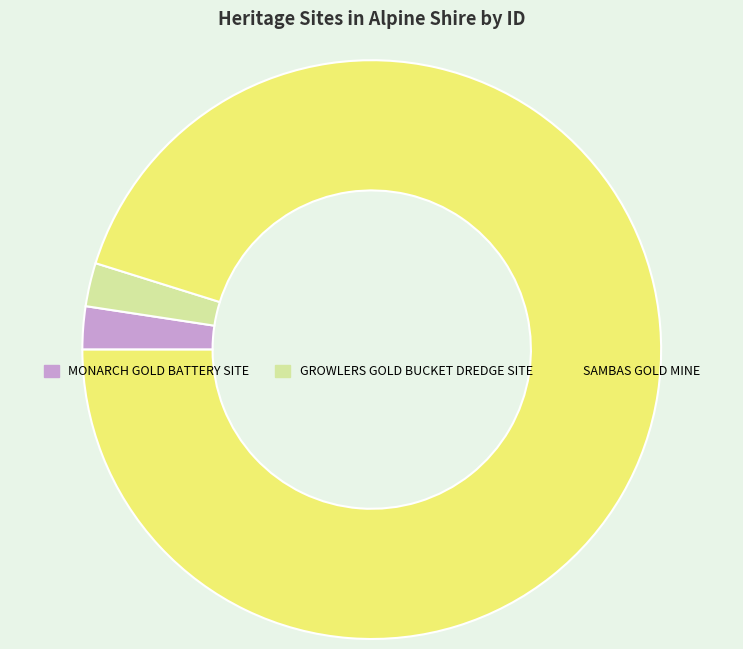

Does MONARCH GOLD BATTERY SITE account for over 50% of the chart?

No